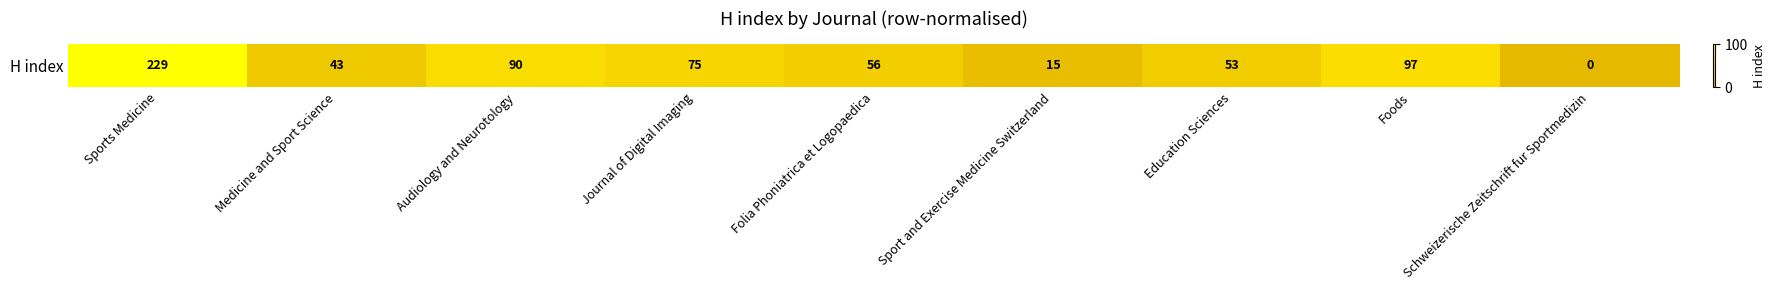

What is the difference between the maximum and minimum values?

100.0